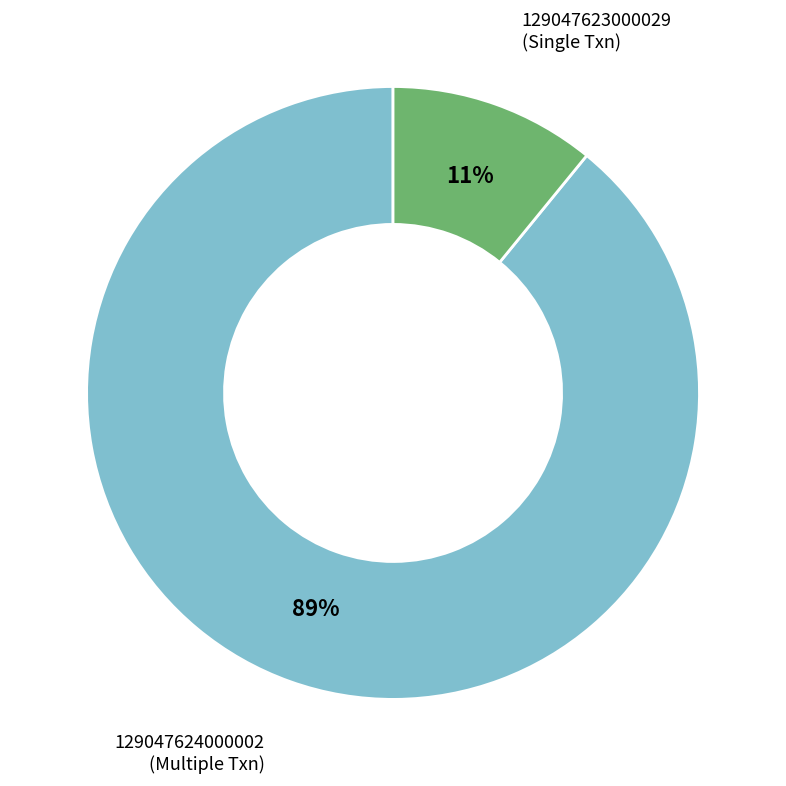

Is it true that 129047623000029 is 1% of the pie?

False